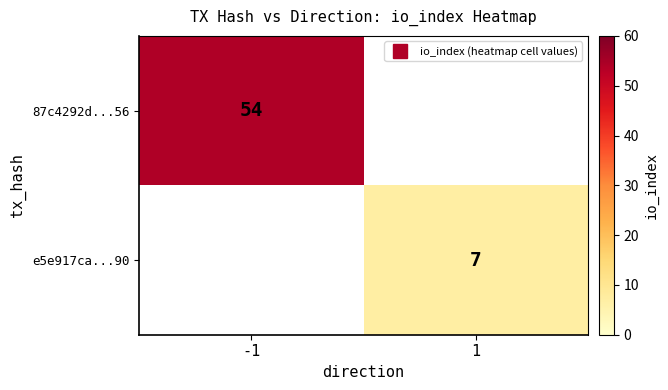

Which series has the largest total across all categories?

87c4292d...56